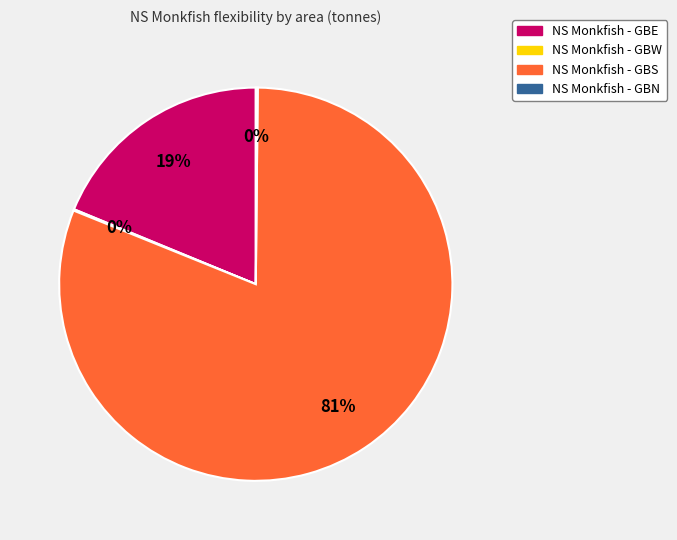

Is there any slice that represents more than half of the pie?

Yes